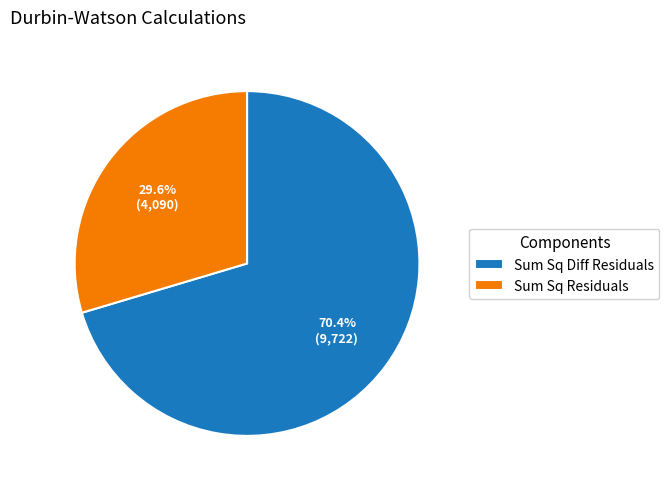

Rank the categories by value from lowest to highest.

Sum Sq Residuals, Sum Sq Diff Residuals